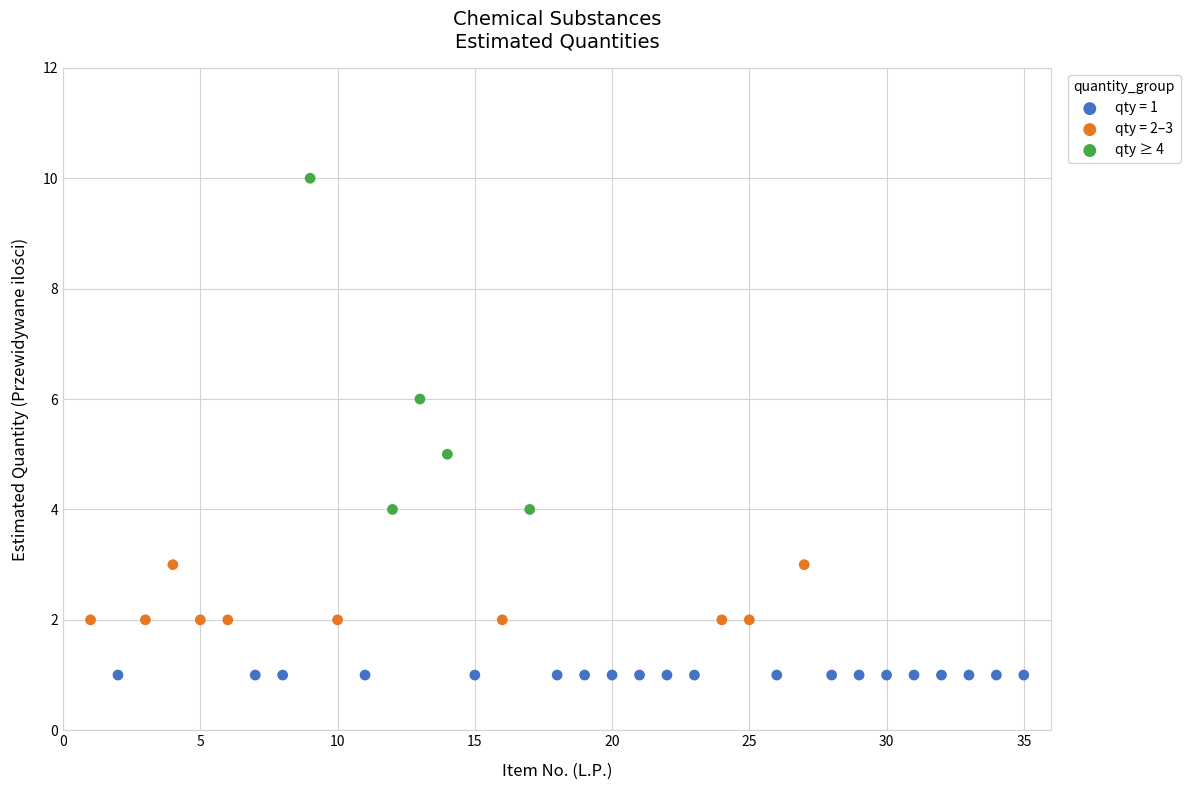

Which series contains the lowest Y value?

qty = 1